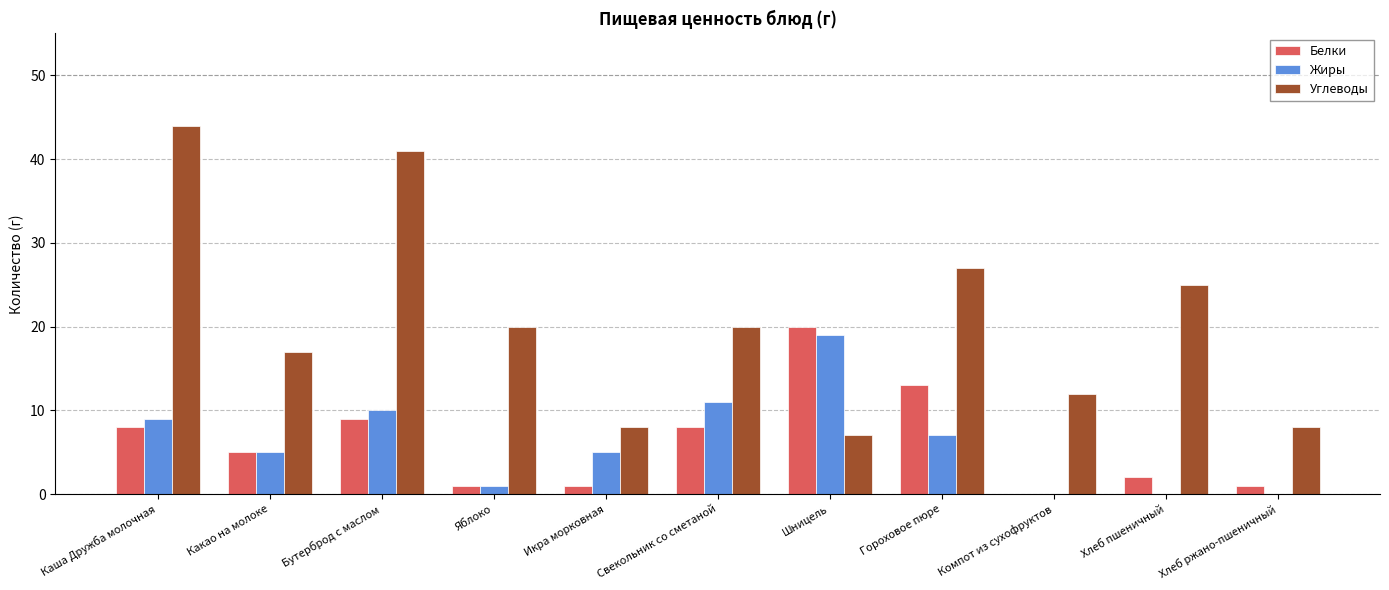

The Белки series shows -12 at Компот из сухофруктов. True or false?

False